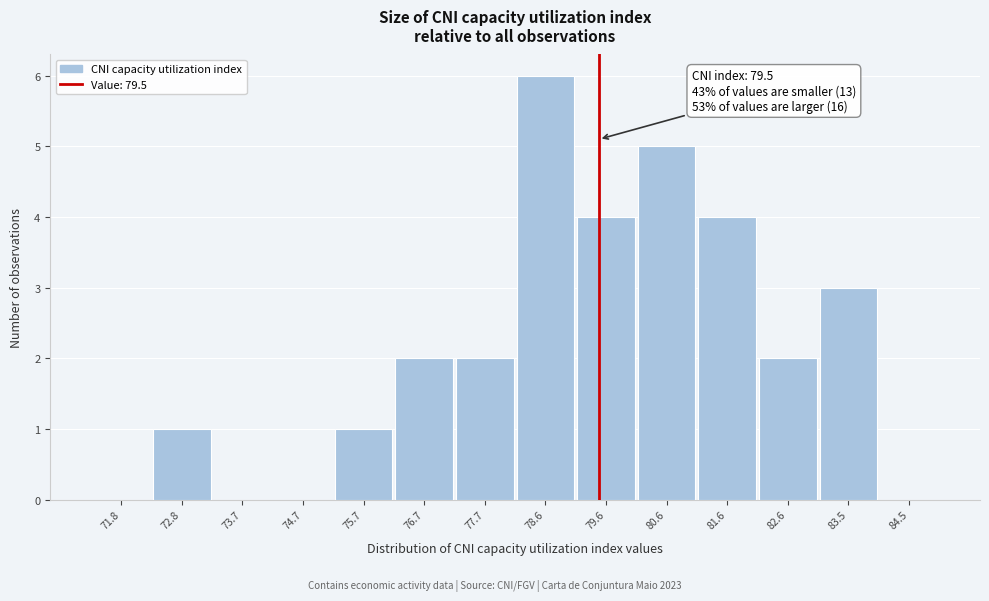

Which range on the x-axis has the tallest bar?

78.1 to 79.1